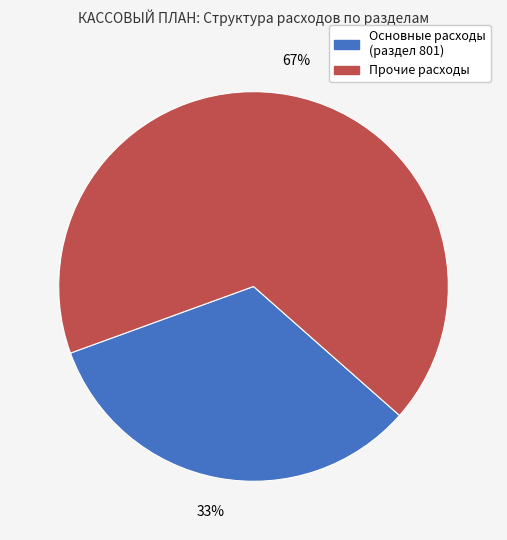

What is the majority slice?

Прочие расходы